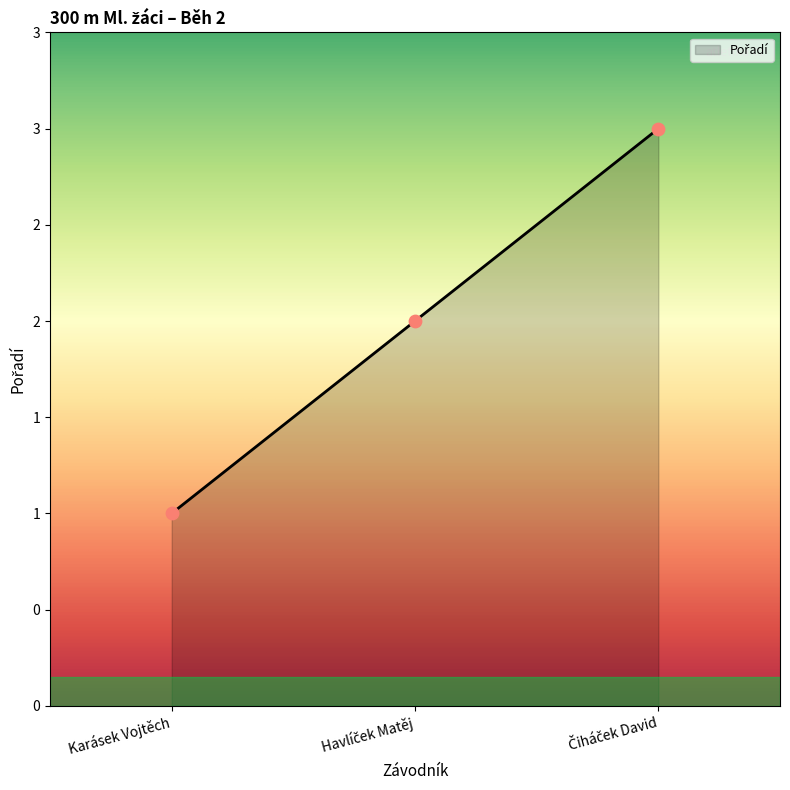

Approximately how many times larger is the value at Karásek Vojtěch compared to Havlíček Matěj?

0.5